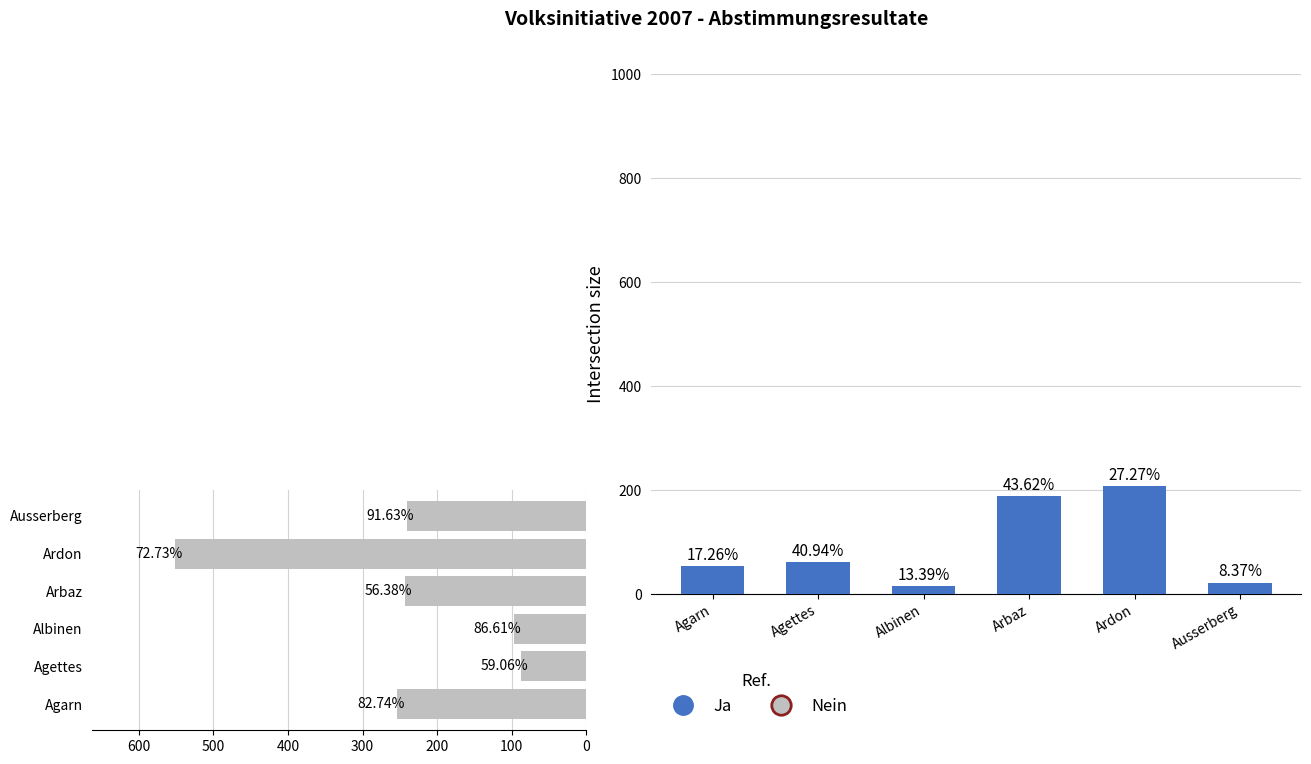

Reading right to left, list all the values displayed in this chart.

Ja: 22	207	188	15	61	53
Nein: 241	552	243	97	88	254